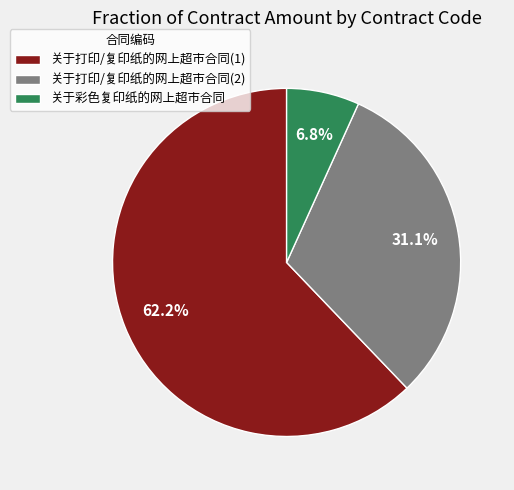

Do 关于打印/复印纸的网上超市合同(2) and 关于彩色复印纸的网上超市合同 together represent more than half of the pie?

No